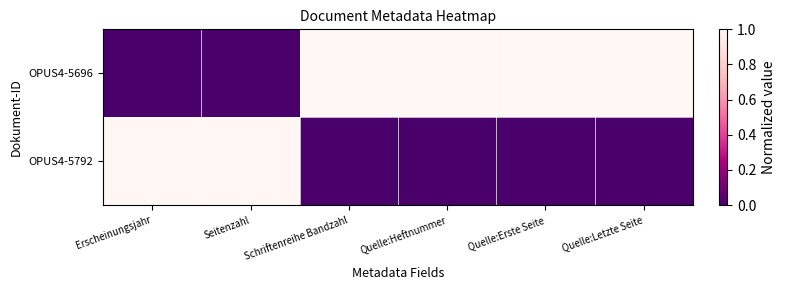

Which series has the largest total across all categories?

OPUS4-5696